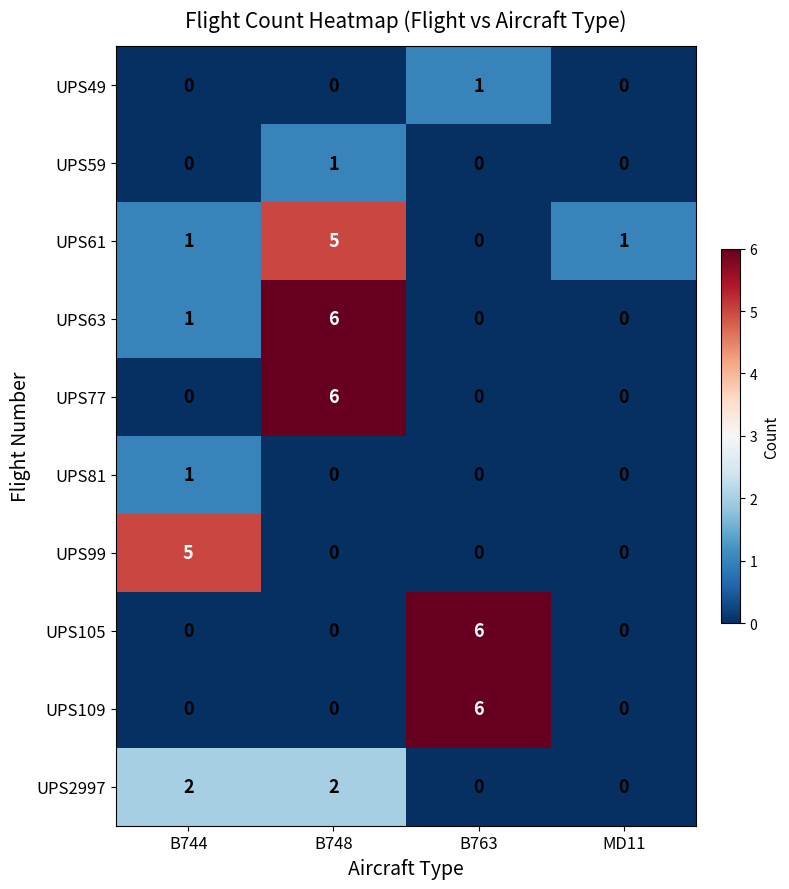

What is the difference between the highest and lowest values at B748?

6